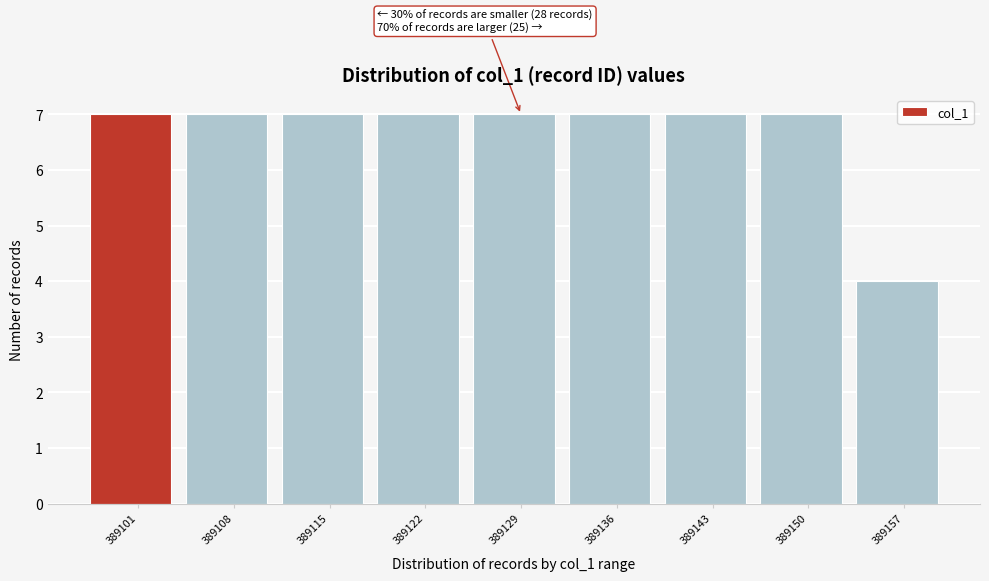

Reading right to left, transcribe all the data shown in this chart.

389157=4	389150=7	389143=7	389136=7	389129=7	389122=7	389115=7	389108=7	389101=7